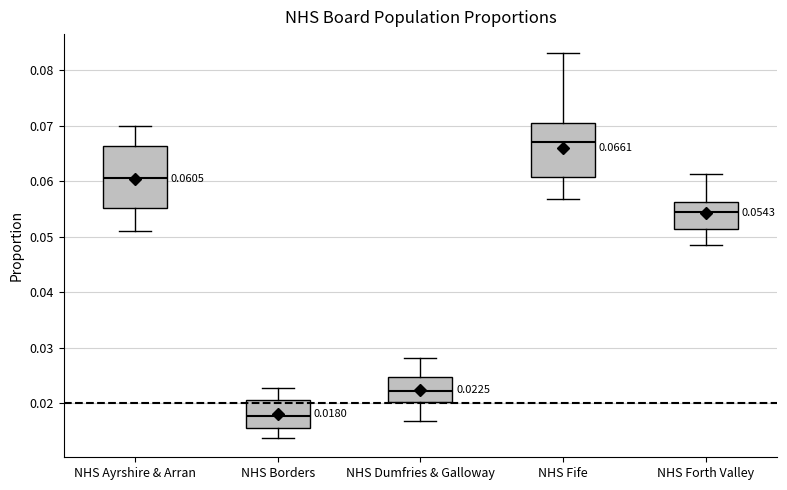

Which box's median line is the lowest?

NHS Borders